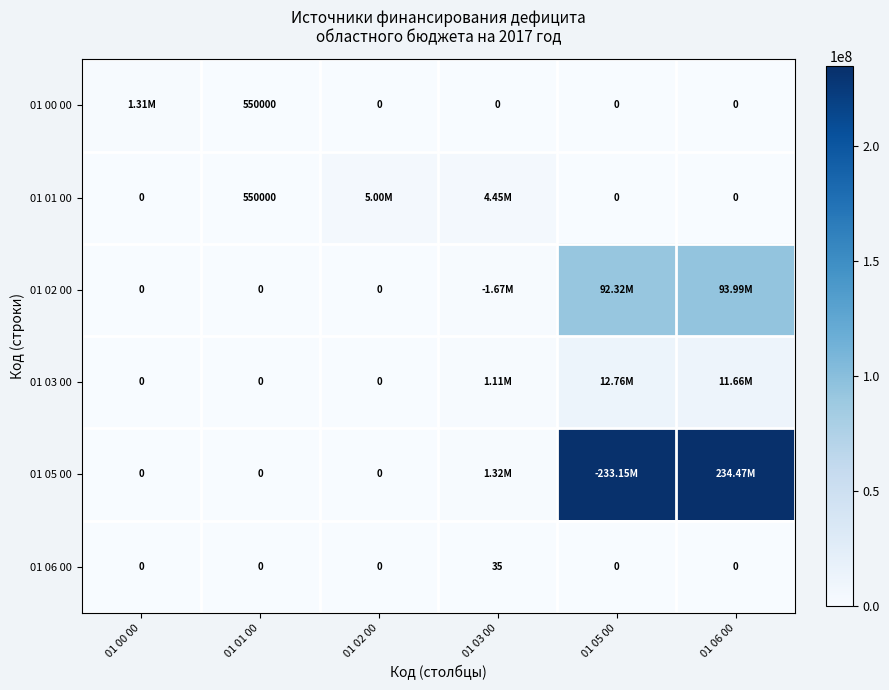

At which label is 01 05 00 closest to 117236359?

01 03 00